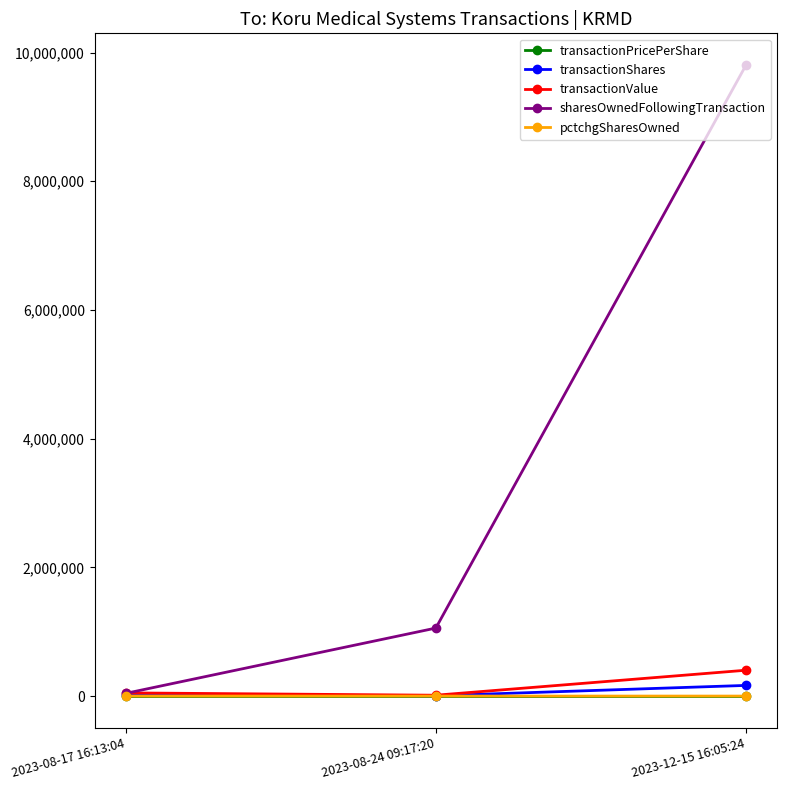

Which series changed the most between 2023-08-17 16:13:04 and 2023-08-24 09:17:20?

sharesOwnedFollowingTransaction